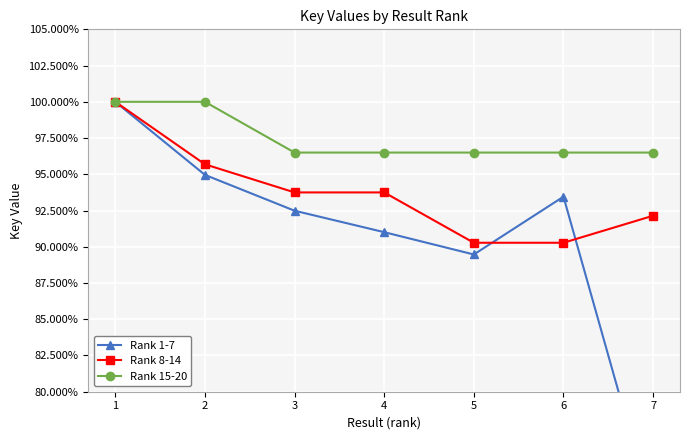

True or false: Rank 15-20 and Rank 8-14 intersect in this chart.

False